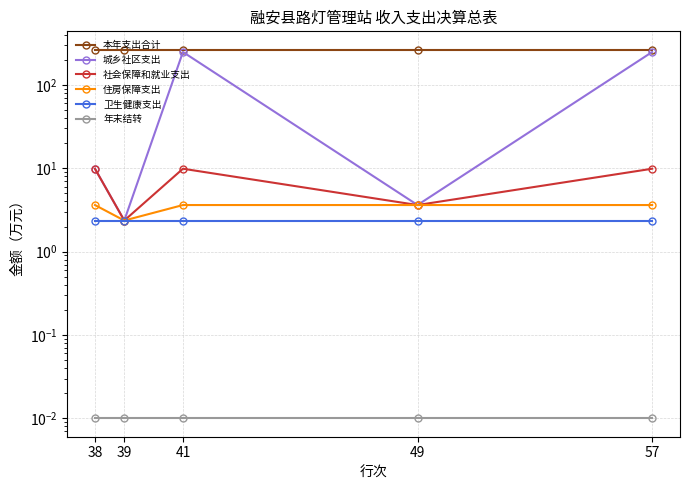

Rank the series by their maximum value, from lowest to highest.

年末结转, 卫生健康支出, 住房保障支出, 社会保障和就业支出, 城乡社区支出, 本年支出合计